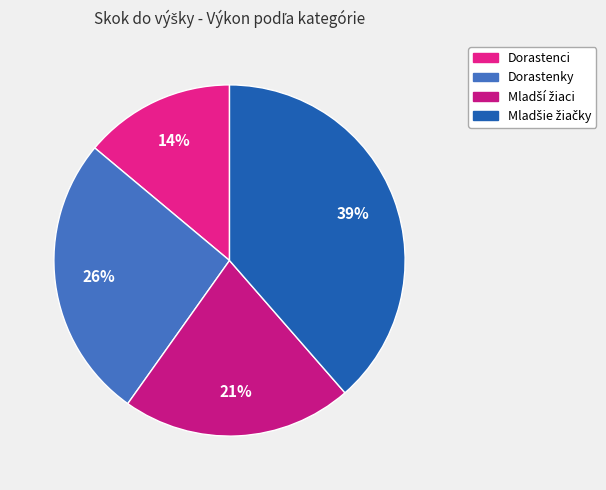

Count the number of slices in the pie.

4